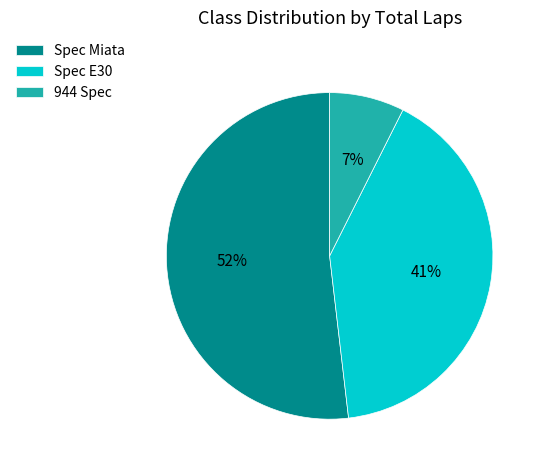

Rank the categories by value from lowest to highest.

944 Spec, Spec E30, Spec Miata